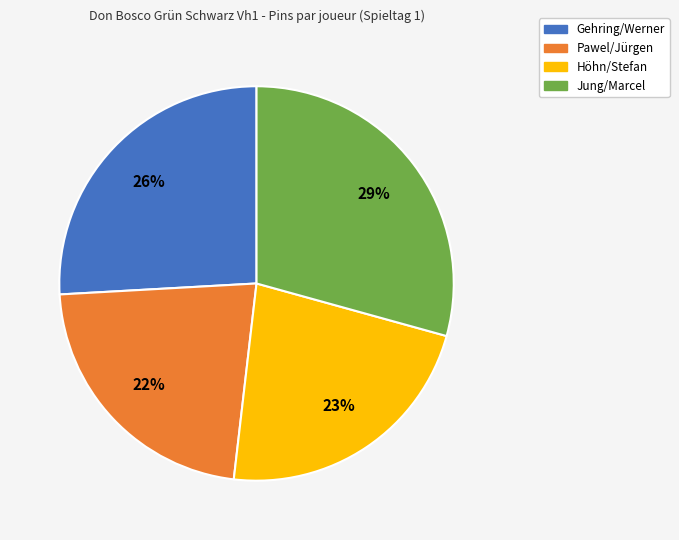

To the nearest percent, what portion does Pawel/Jürgen represent?

22%